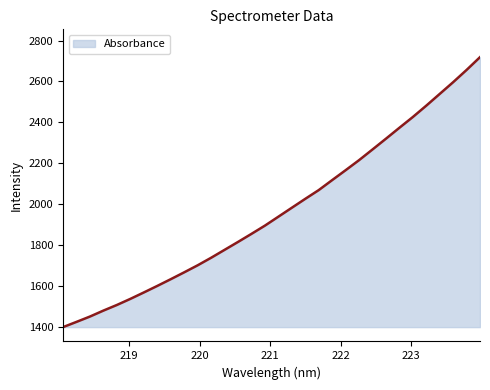

What is the smallest value displayed?

1400.2